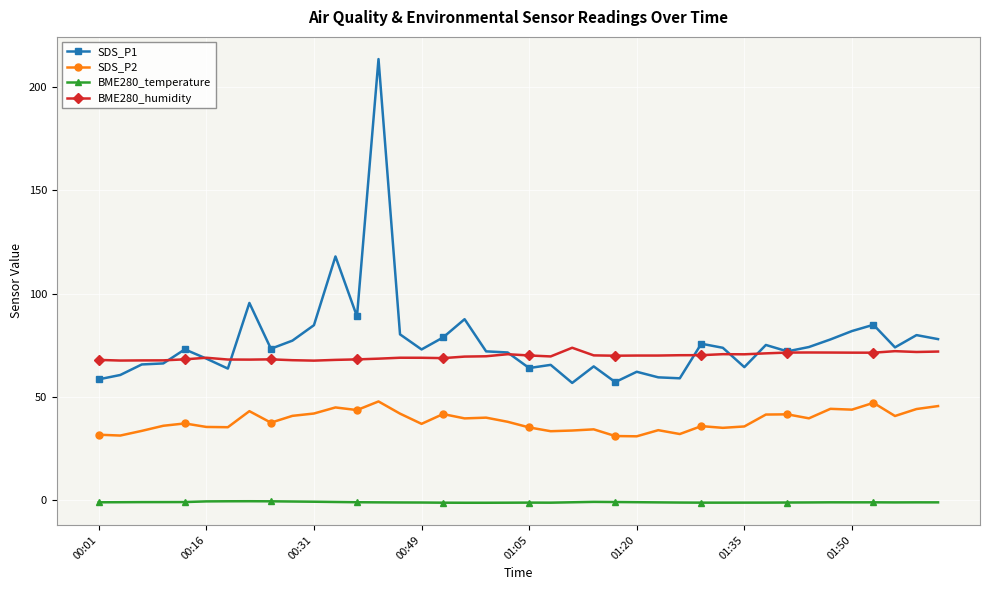

What are all the series names shown in the legend?

SDS_P1, SDS_P2, BME280_temperature, BME280_humidity